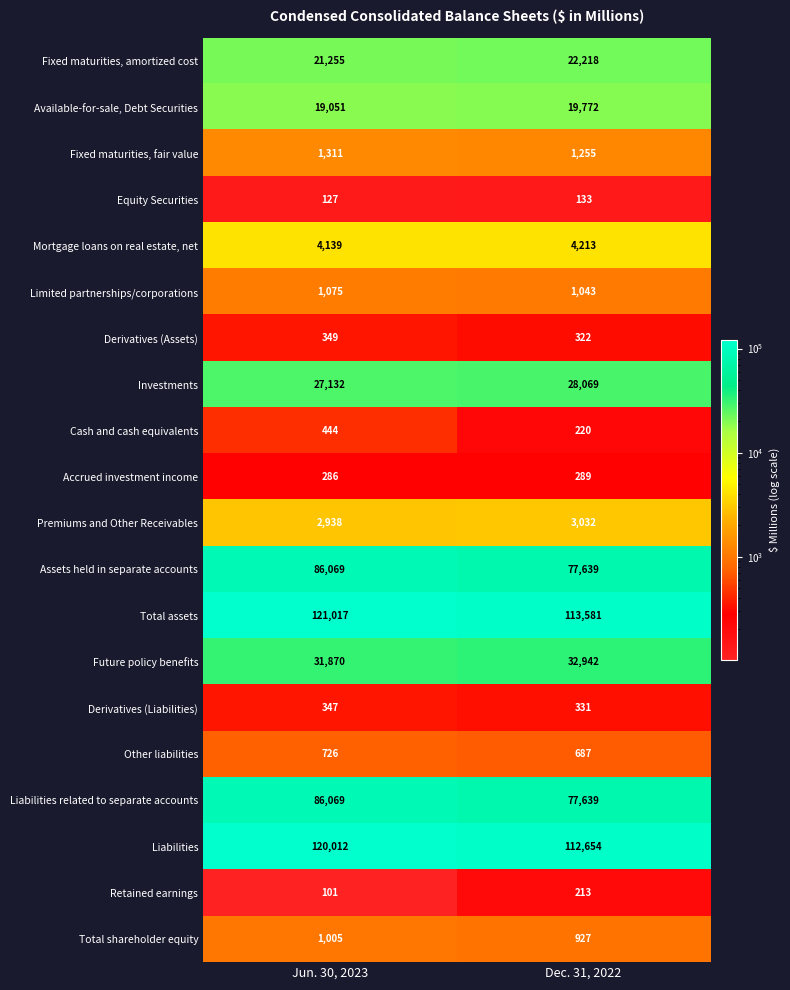

What is the spread (max minus min) of values at Jun. 30, 2023?

120916